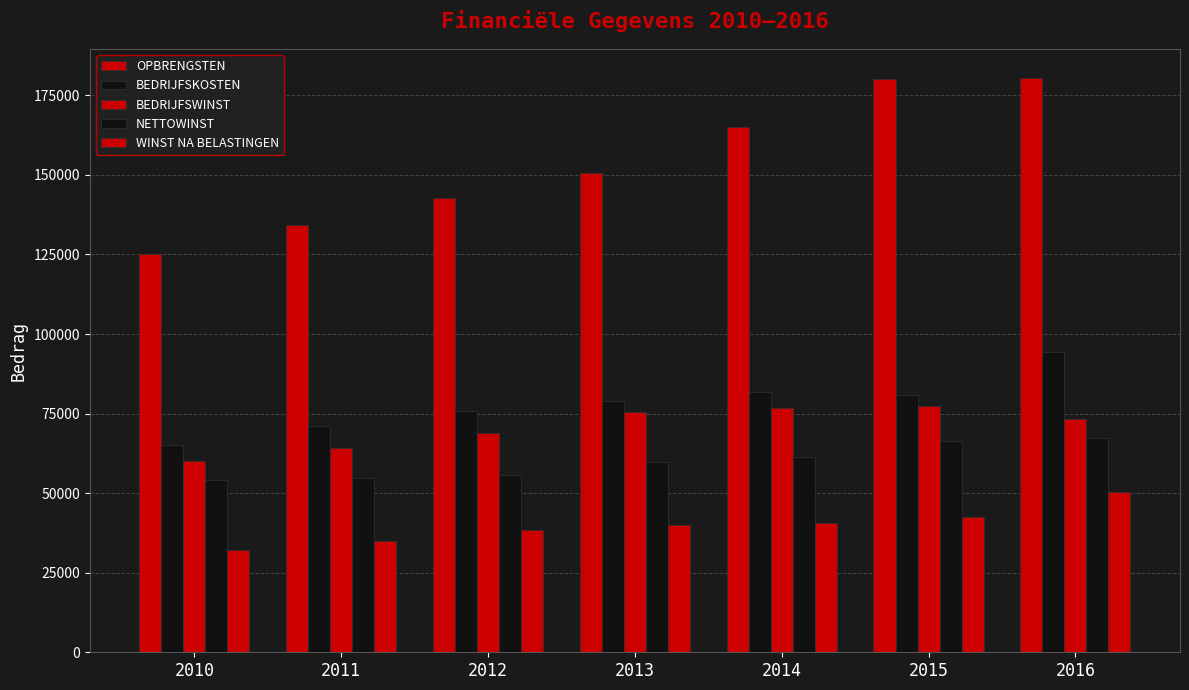

Reading left to right, transcribe all the data shown in this chart.

OPBRENGSTEN: 125000.0	134137.5	142728.4	150687.5	165044.6	180026.6	180583.9
BEDRIJFSKOSTEN: 65000.0	70962.3	75924.9	78901.3	81674.4	80883.3	94419.4
BEDRIJFSWINST: 60000.0	64207.3	68857.7	75643.2	76755.3	77317.8	73426.0
NETTOWINST: 54000.0	54761.1	55860.8	59747.9	61483.6	66272.1	67474.9
WINST NA BELASTINGEN: 32000.0	34943.5	38418.5	39895.1	40607.7	42438.2	50247.7